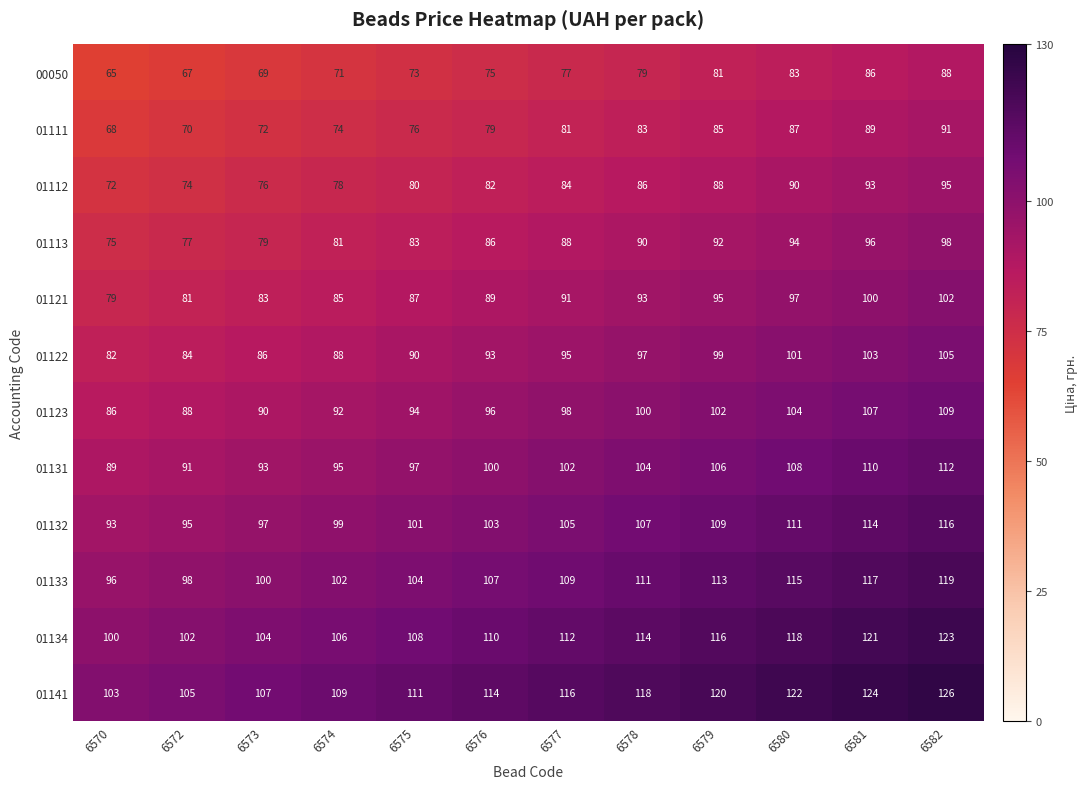

What is the lowest value of the 01113 series?

75